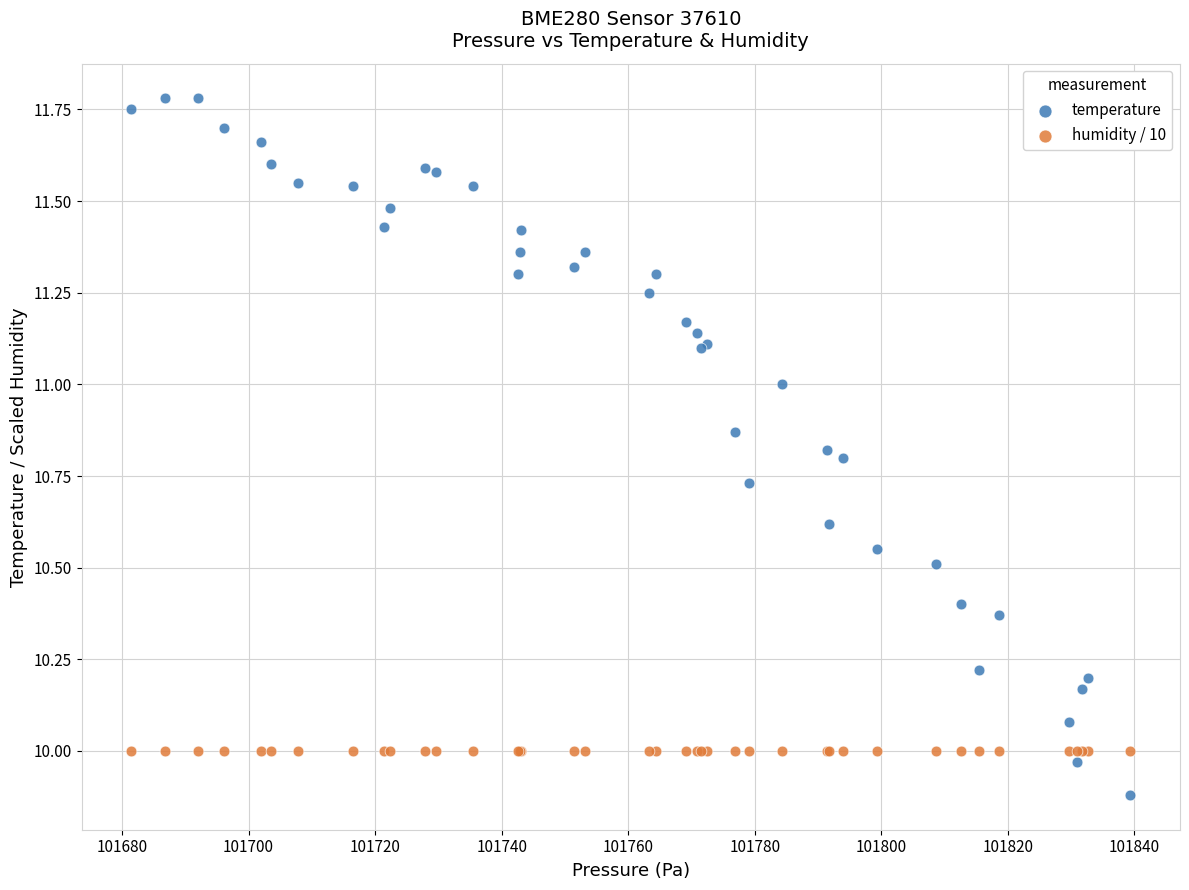

Which series contains the lowest Y value?

temperature